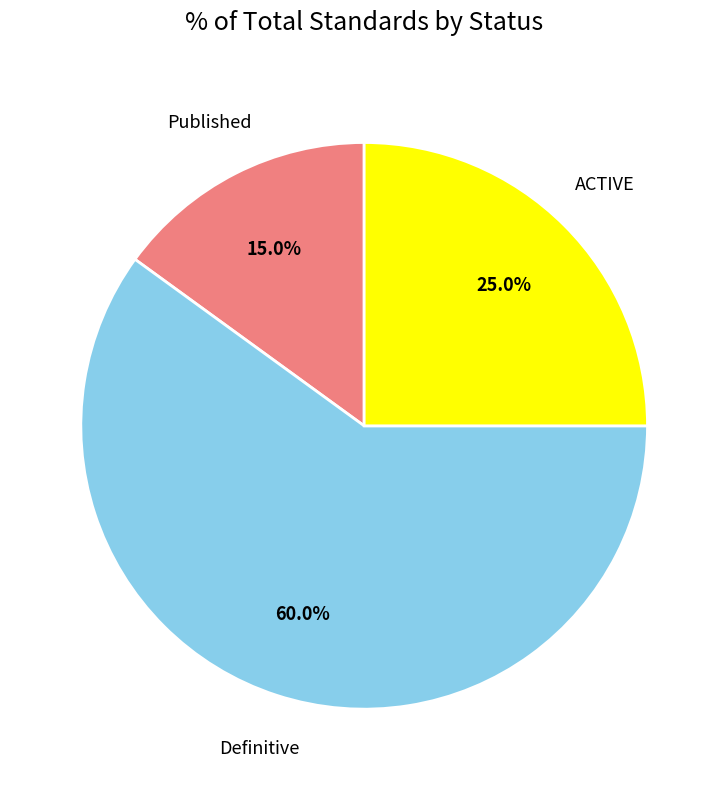

Between Published and Definitive, which is larger?

Definitive